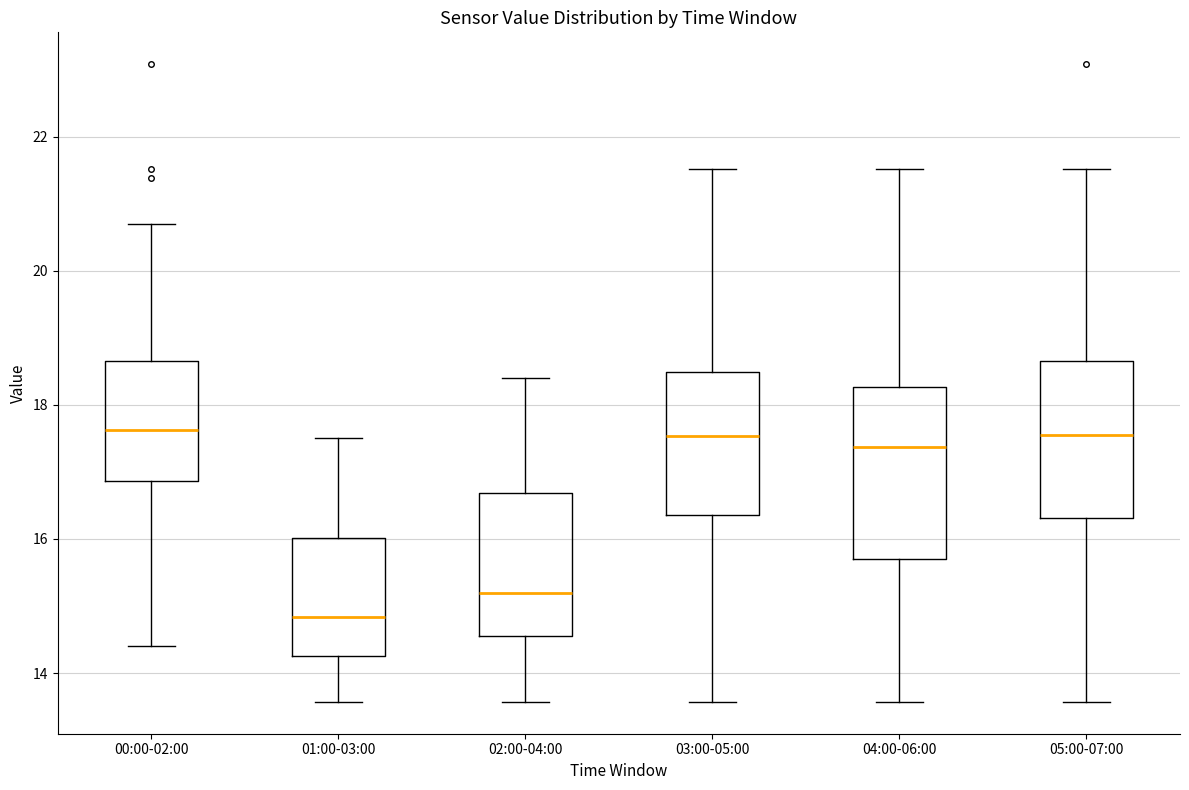

Where does the lower whisker of the box for 04:00-06:00 end on the y-axis? The values are not printed on the chart, so give them approximately, as read against the axis.

13.6